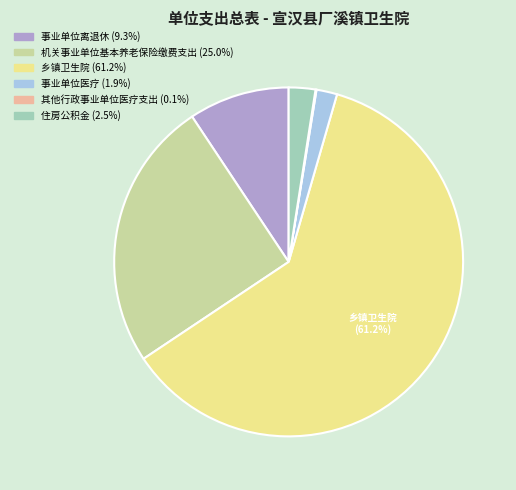

Does any single category account for the majority?

Yes